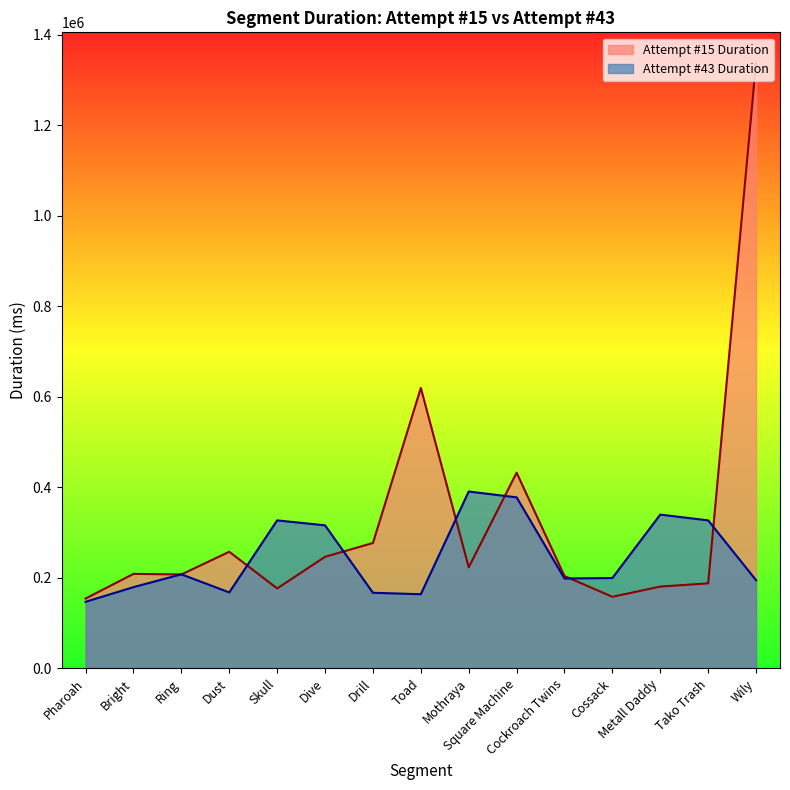

Between Ring and Tako Trash, which series saw the biggest shift?

Attempt #43 Duration